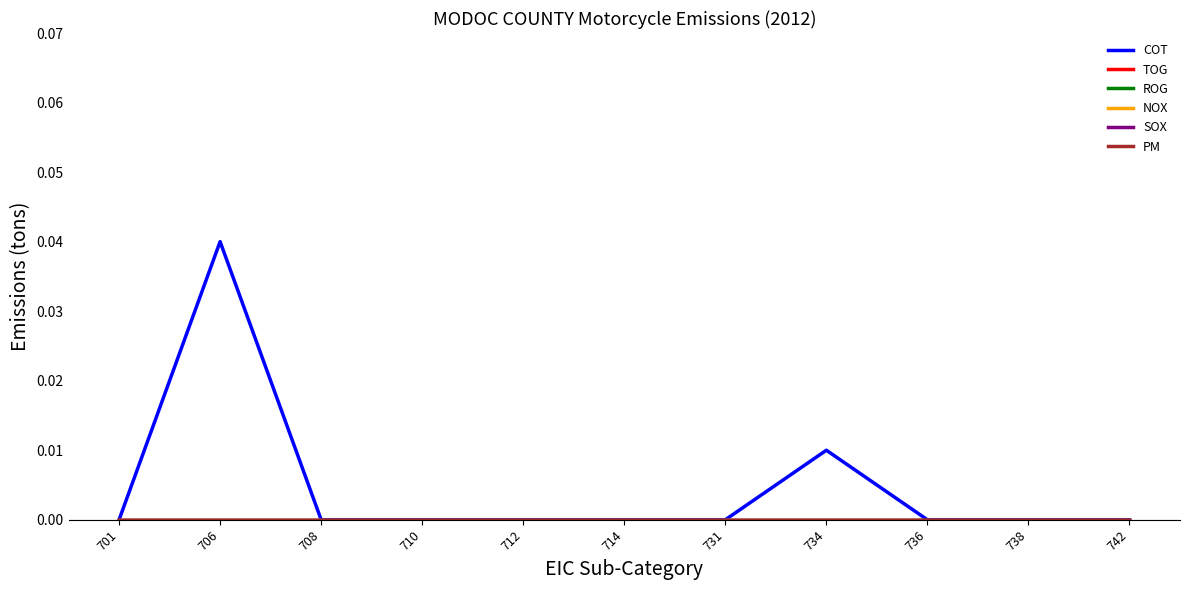

At how many categories does at least one series exceed 0?

2